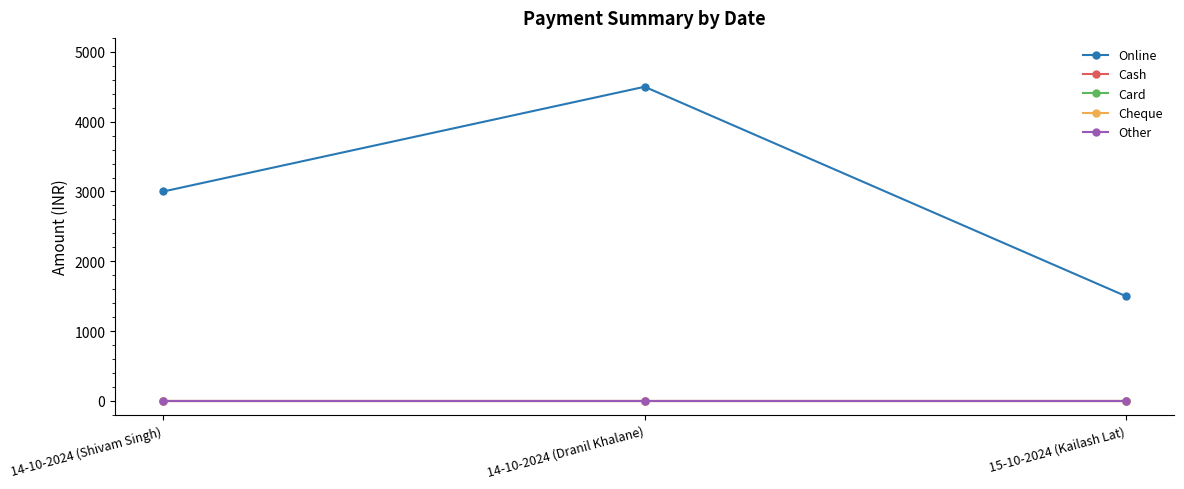

What is the total value across all series at 14-10-2024 (Dranil Khalane)?

4500